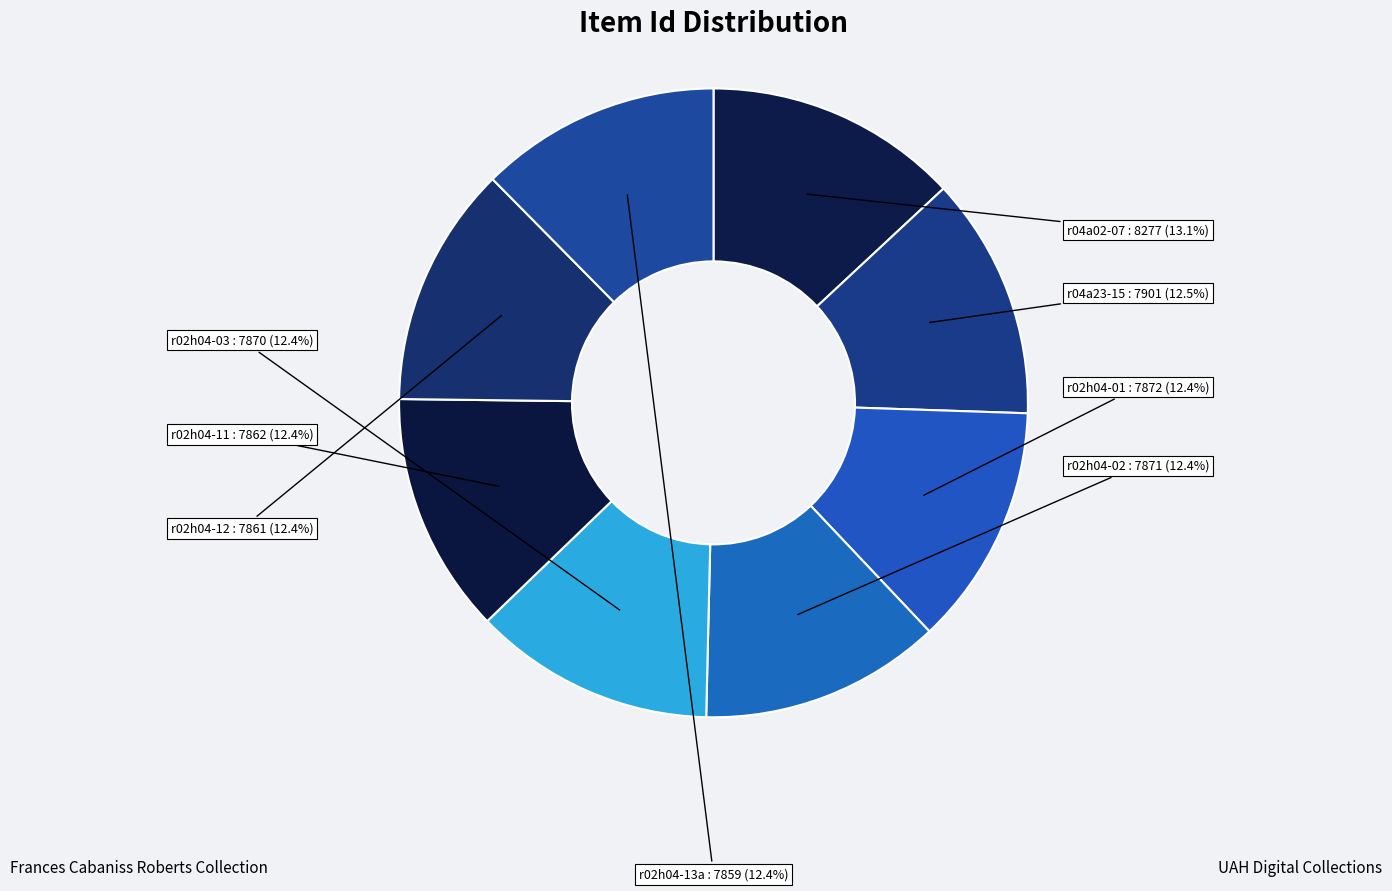

The r04a23-15 slice represents 24% of the pie. True or false?

False